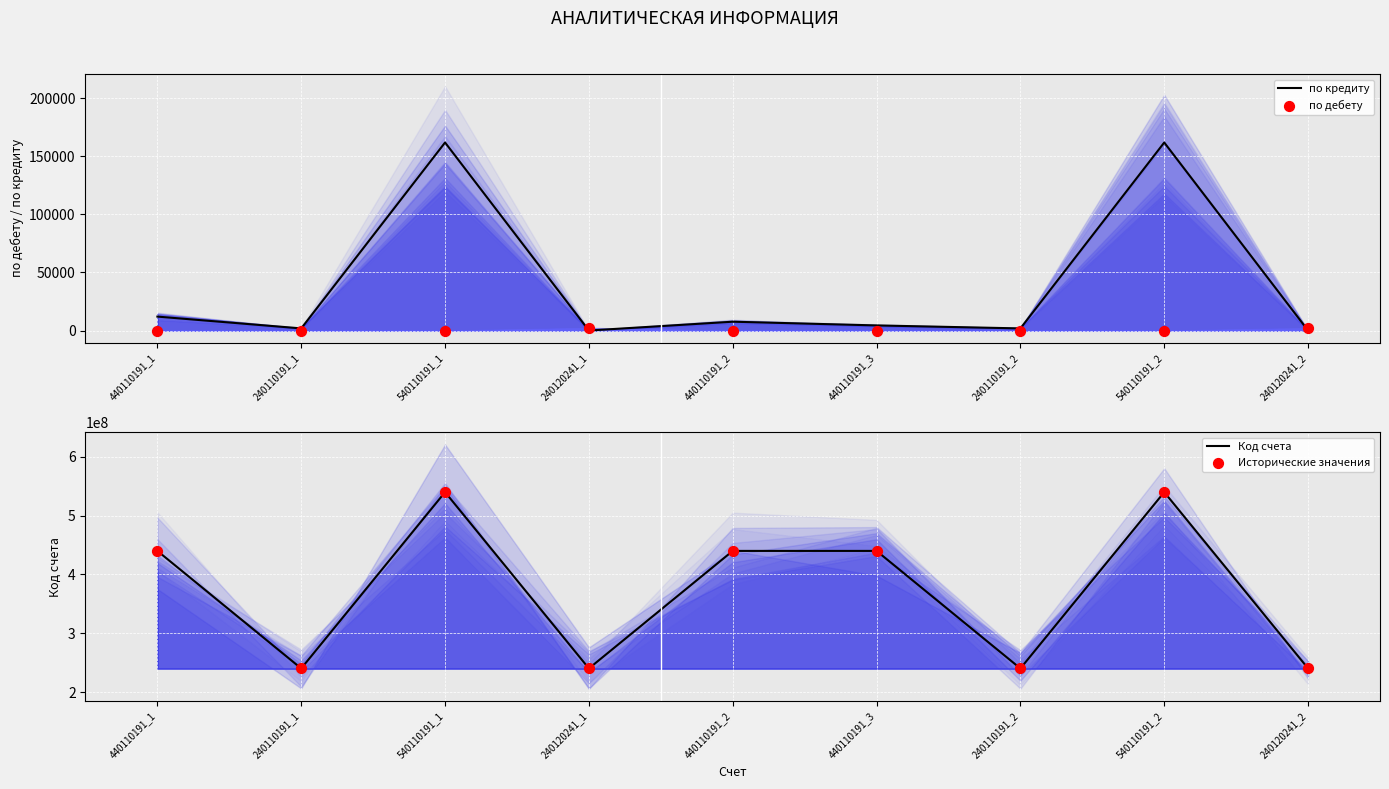

Which series contains the lowest Y value?

по кредиту